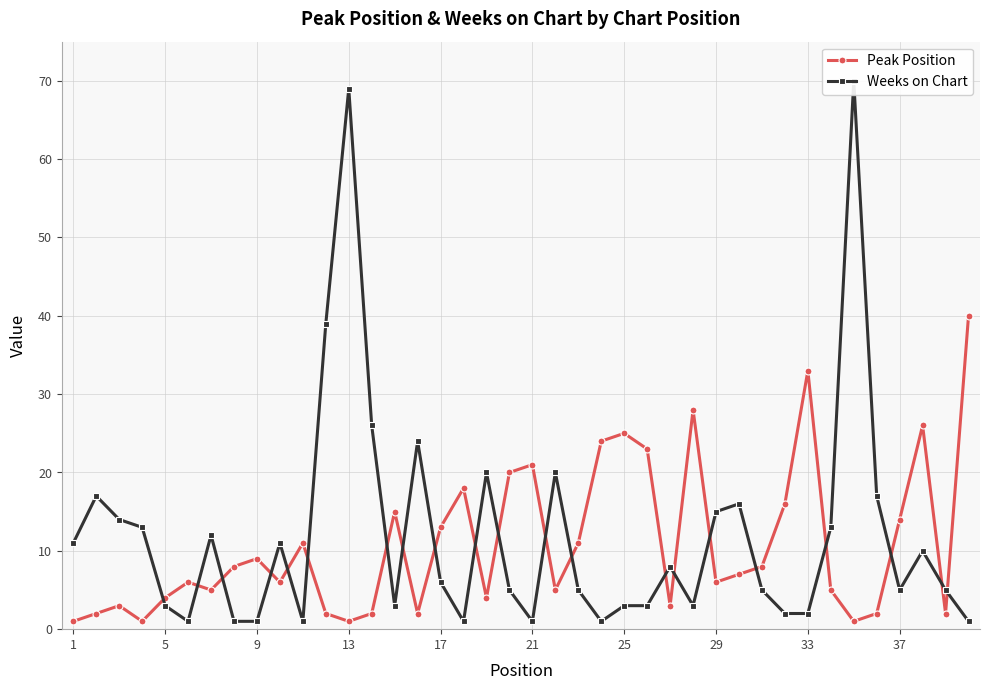

What is the total value across all series at 25?

17